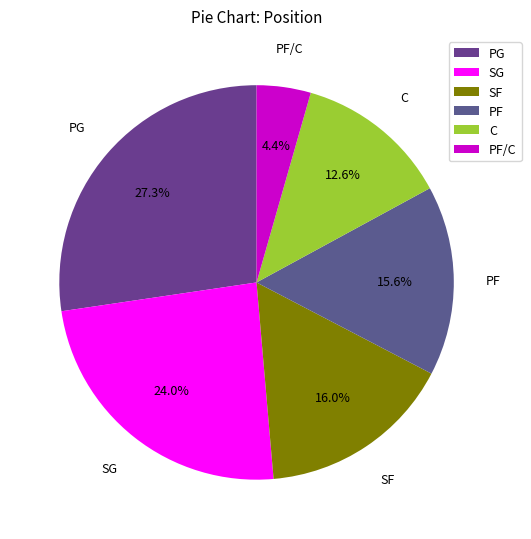

What is the largest slice in the pie chart?

PG